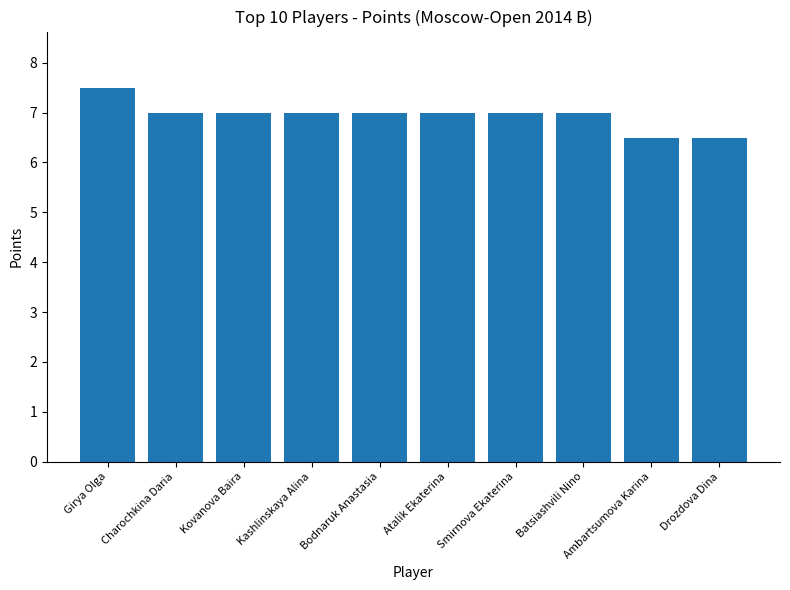

Is it true that the value at Batsiashvili Nino is 7.0?

True